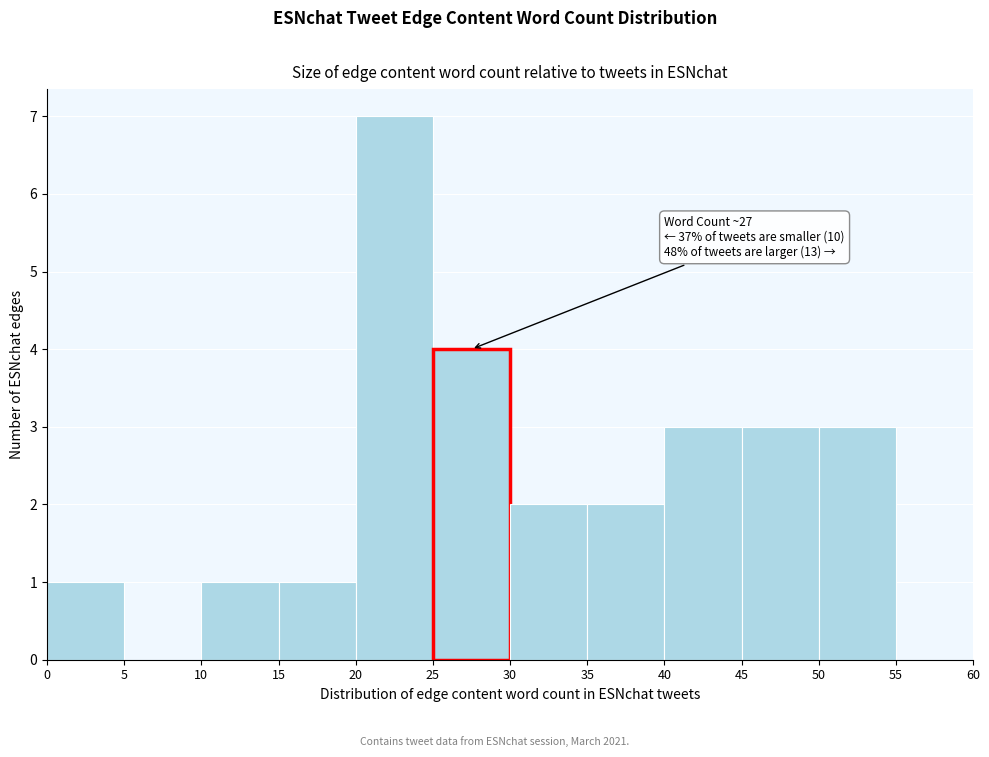

Over which range of the x-axis is the bar tallest?

20 to 25